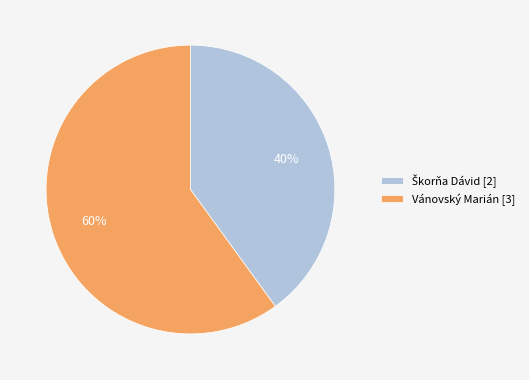

Is there a majority slice in this chart?

Yes